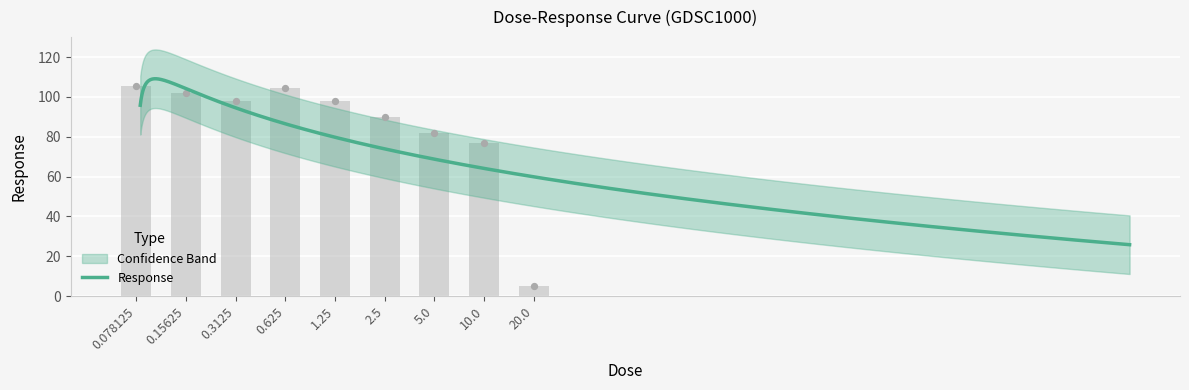

Which has a higher value, 0.078125 or 0.625?

0.078125